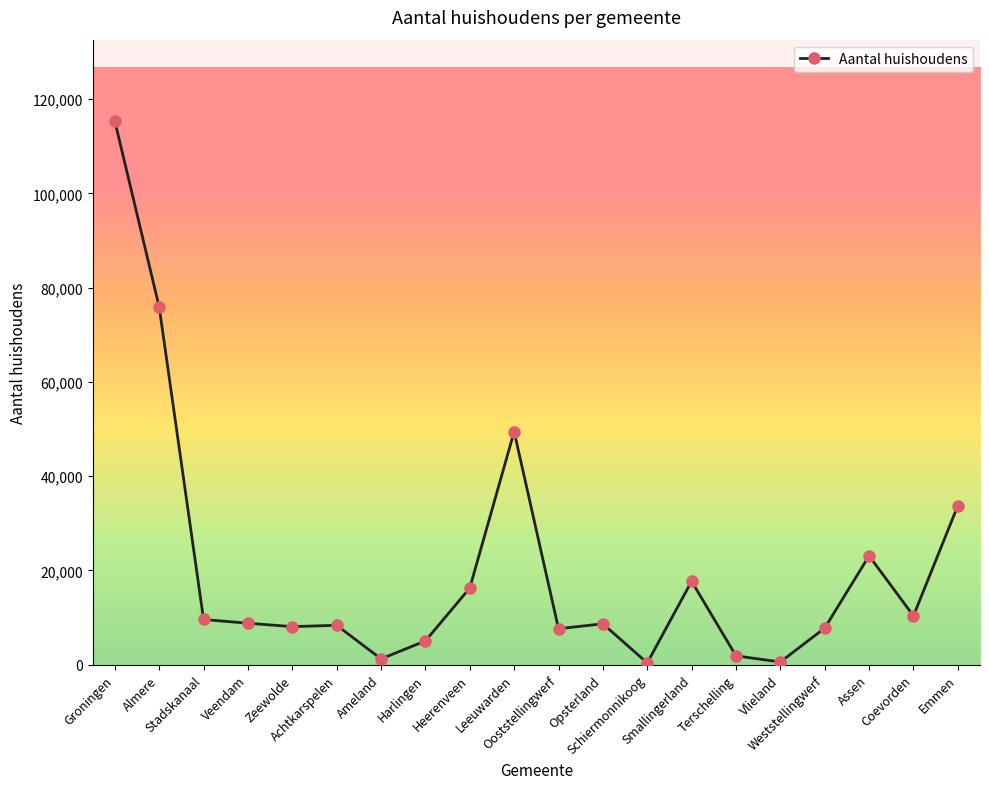

What is the average value?

20479